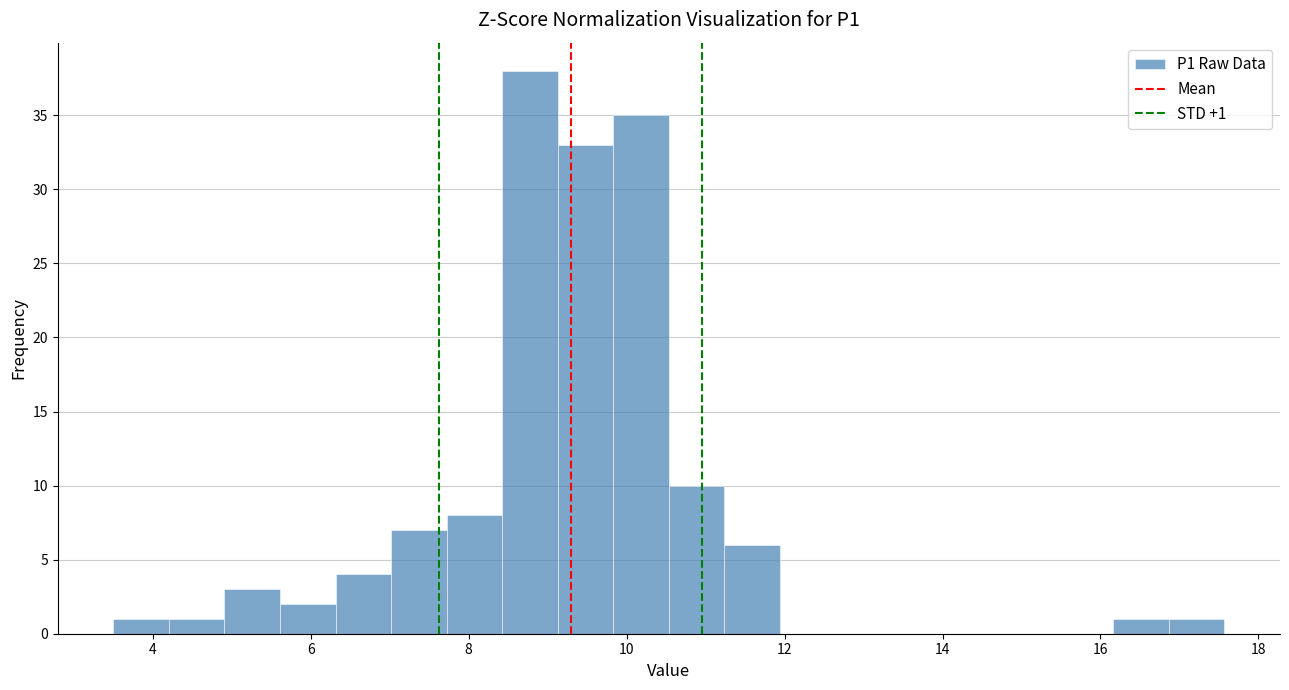

Around what value on the x-axis is the tallest bar? Give the approximate position of its centre, as read against the axis.

8.8